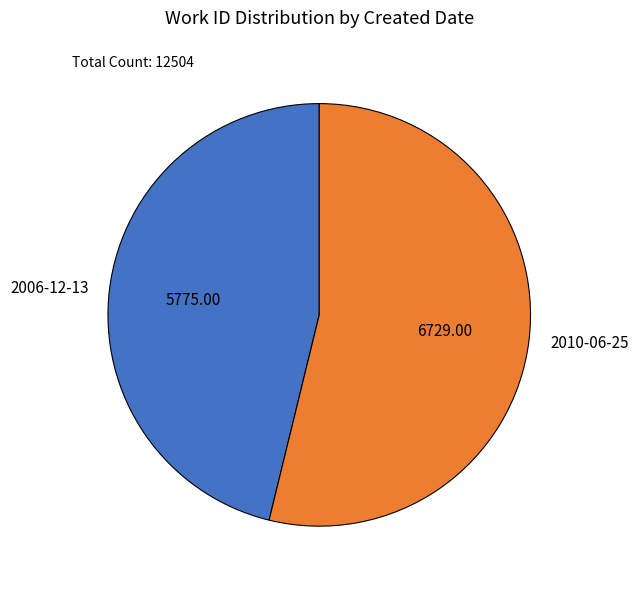

Do 2006-12-13 and 2010-06-25 together represent more than half of the pie?

Yes